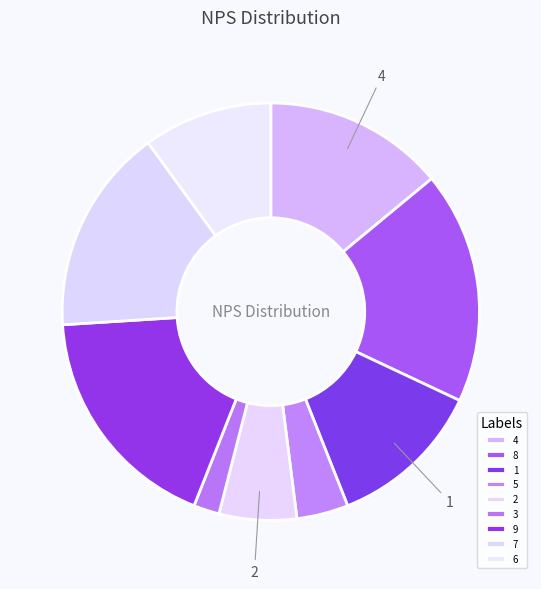

Rank the categories by value from highest to lowest.

8, 9, 7, 4, 1, 6, 2, 5, 3